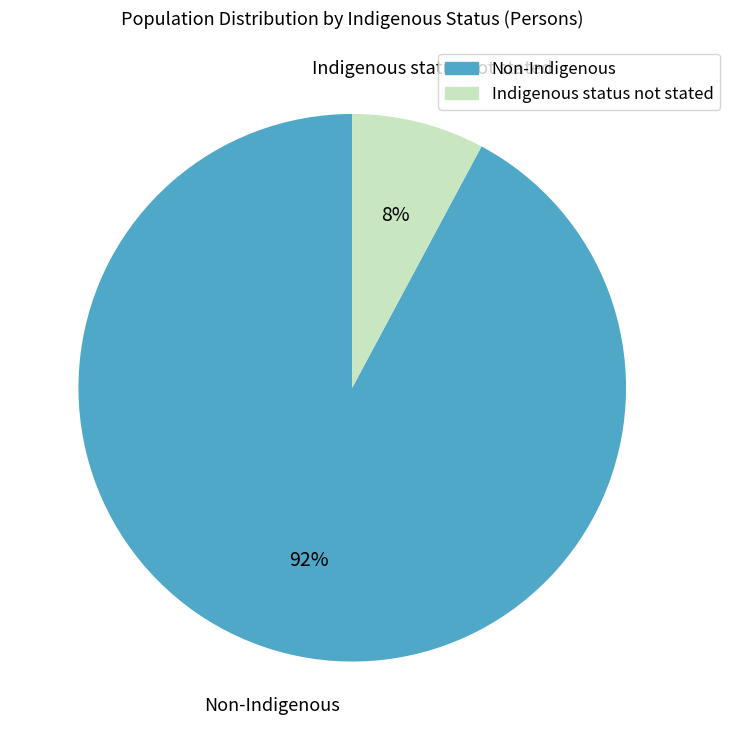

How many segments does this pie chart have?

2